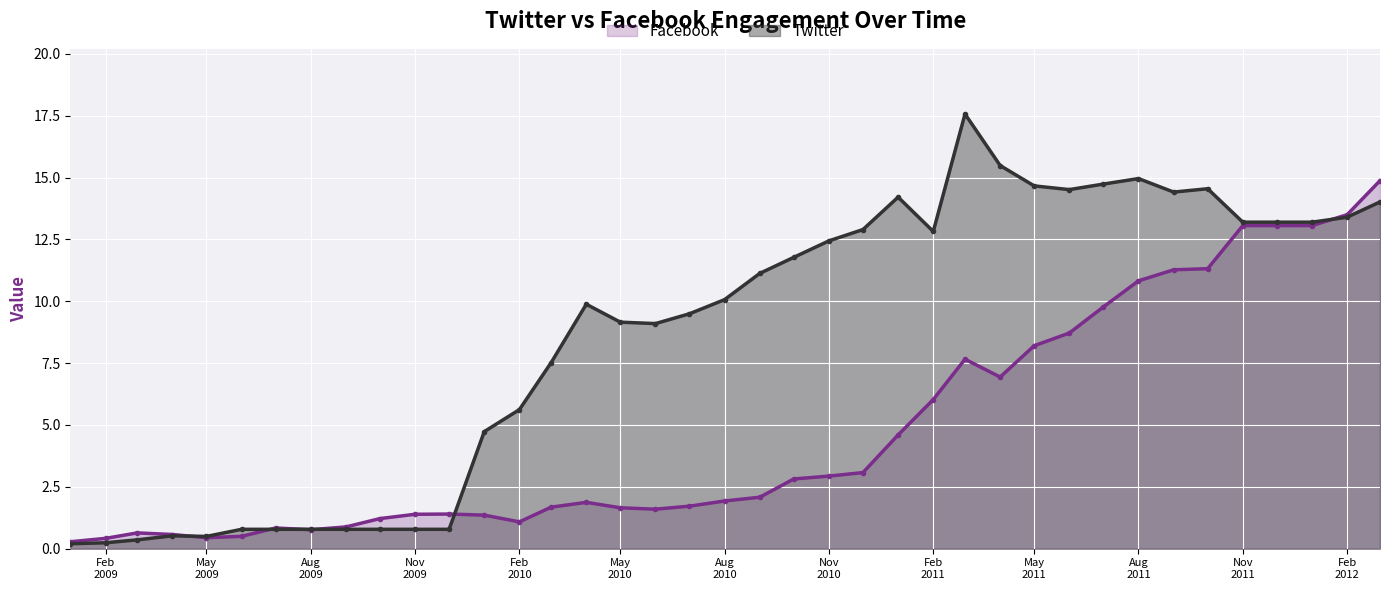

The value of Facebook at 40909 is 13.1. True or false?

True